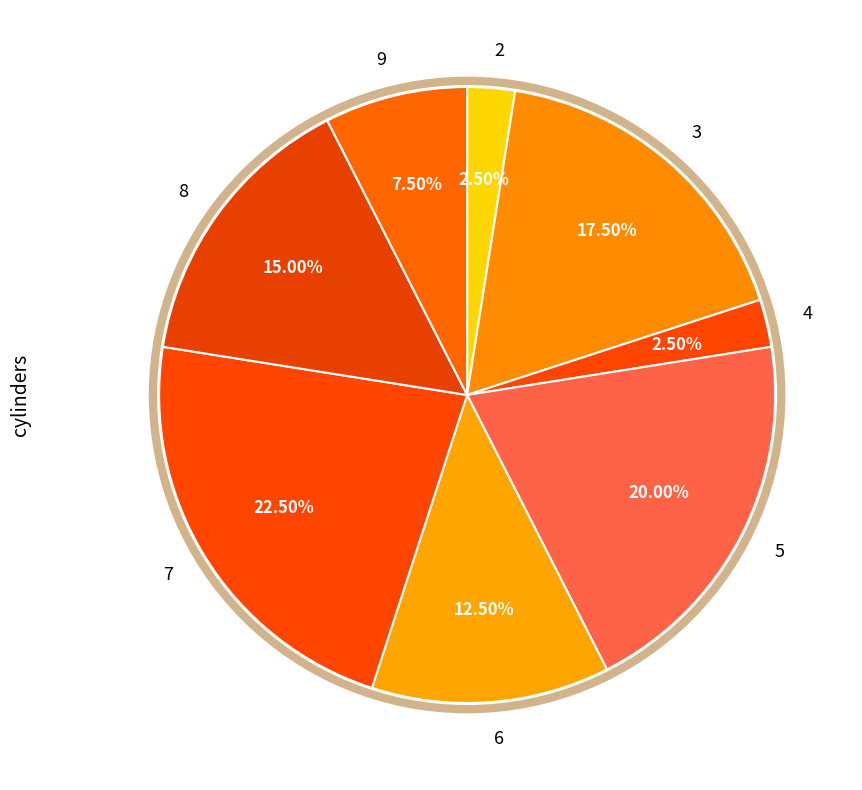

How many slices are in this pie chart?

8